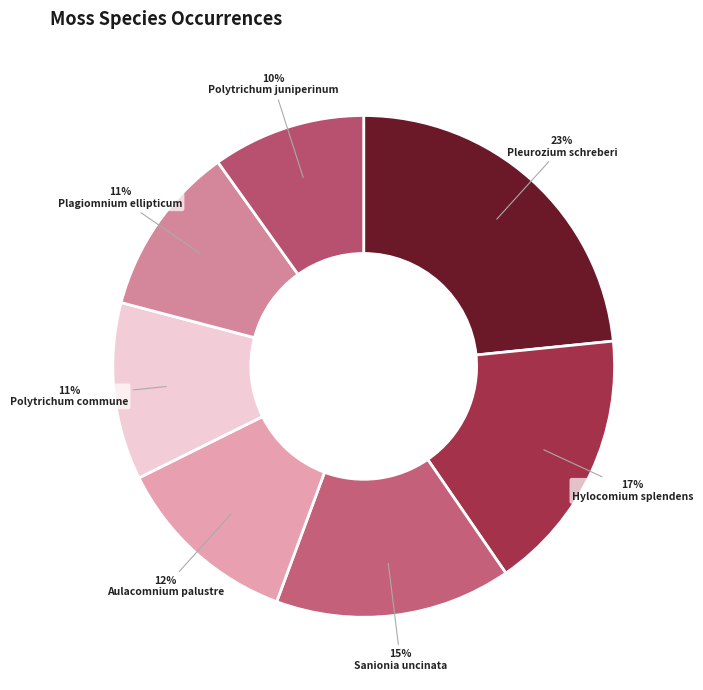

Is there a majority slice in this chart?

No